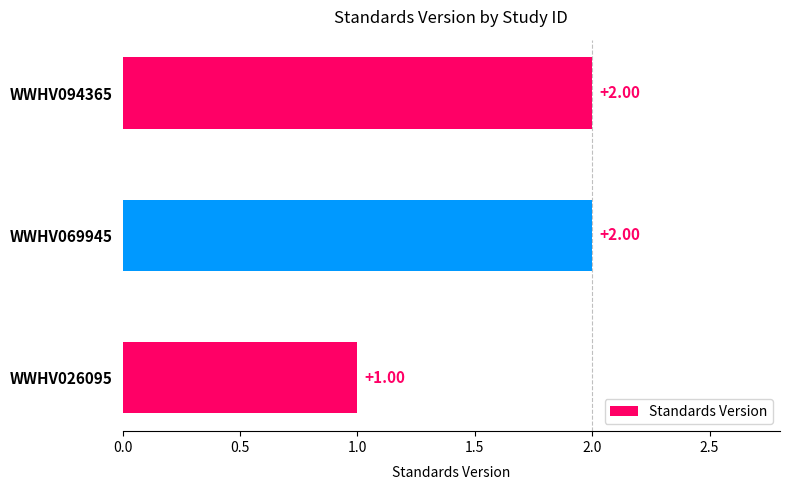

Between WWHV026095 and WWHV069945, which is larger?

WWHV069945